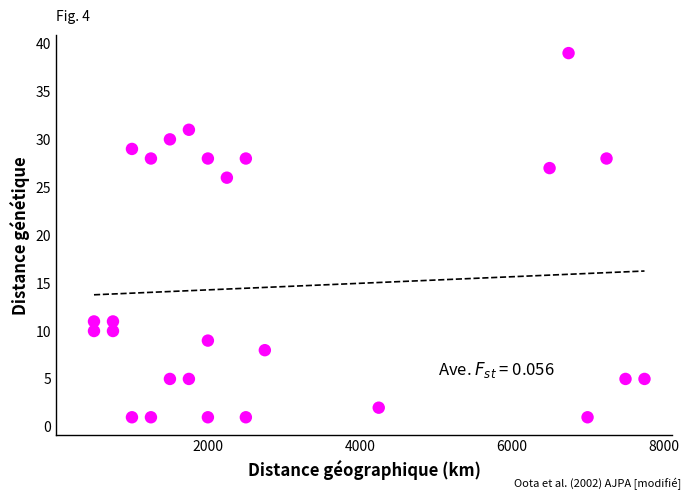

What Y value in the scatter plot is closest to 20?

26